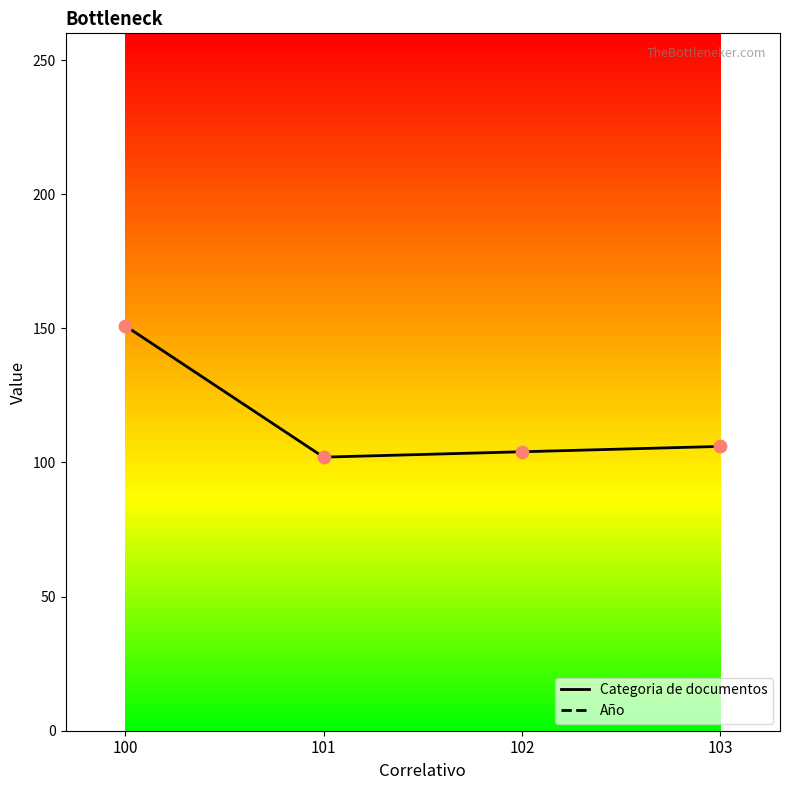

At which category is the sum across all series the highest?

100